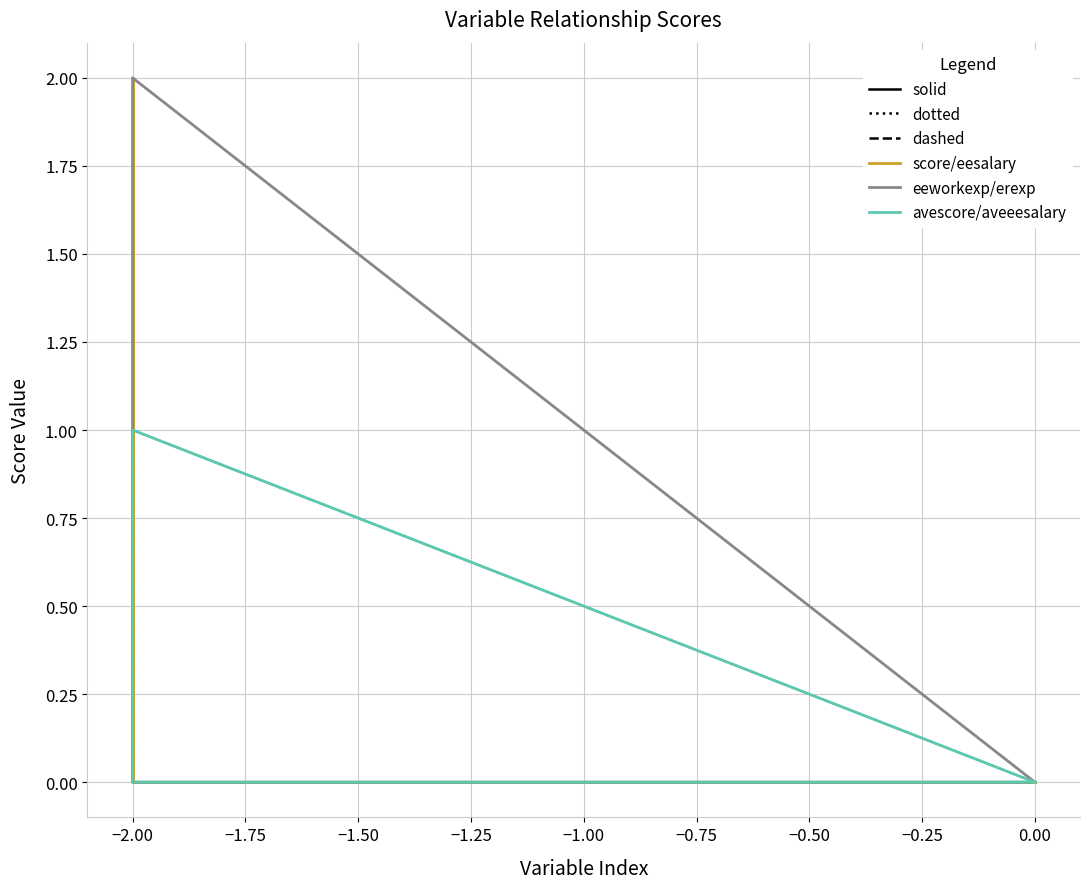

At which category is the sum across all series the highest?

−2.00